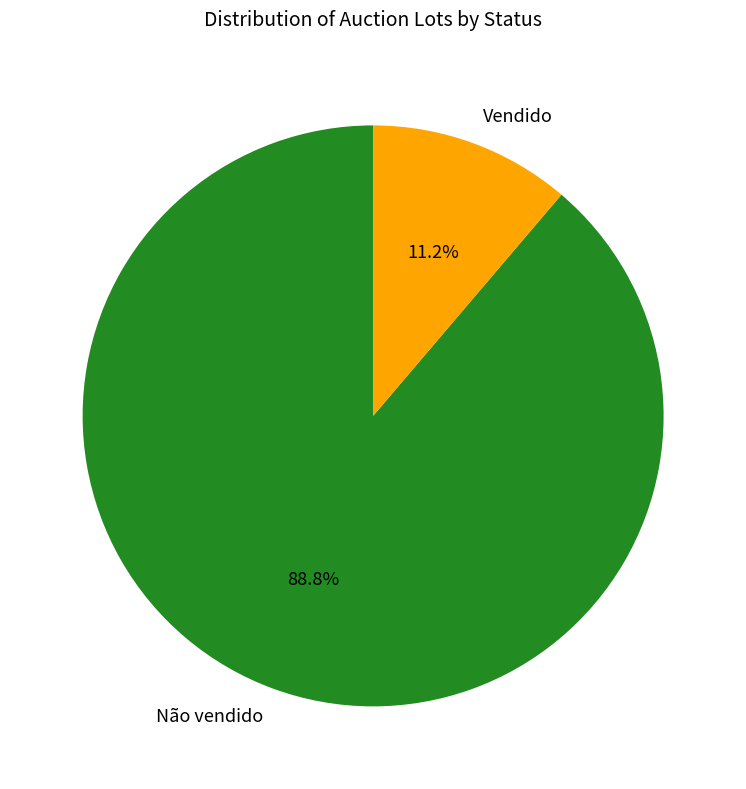

Which slice is the largest?

Não vendido